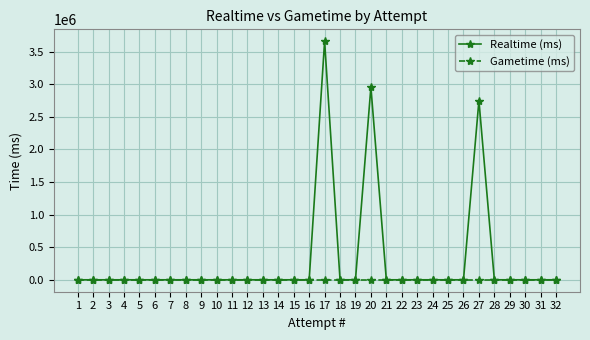

What are all the series names shown in the legend?

Realtime (ms), Gametime (ms)